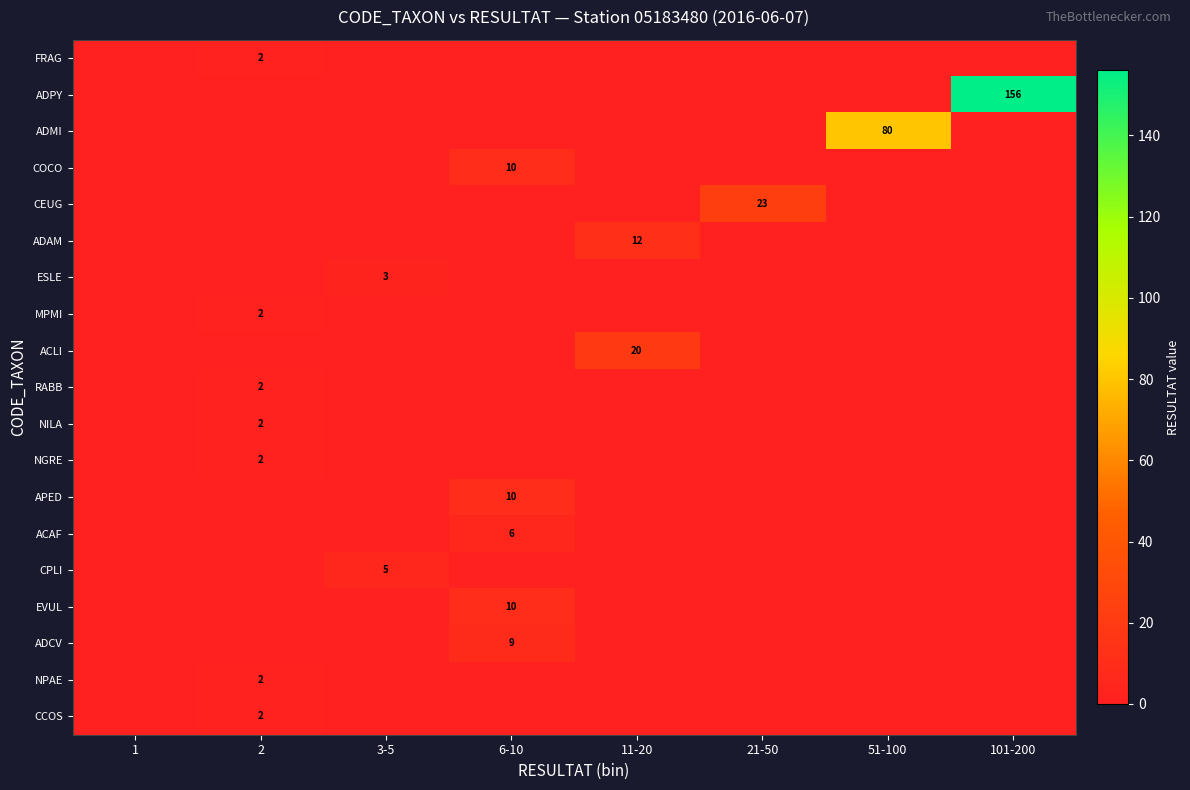

Which series has the widest spread of values?

ADPY